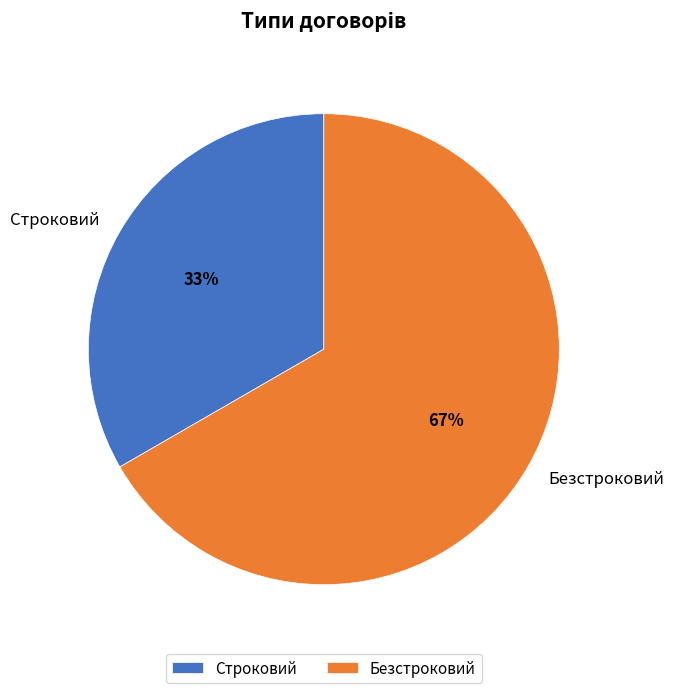

Which category has the smallest portion of the pie?

Строковий